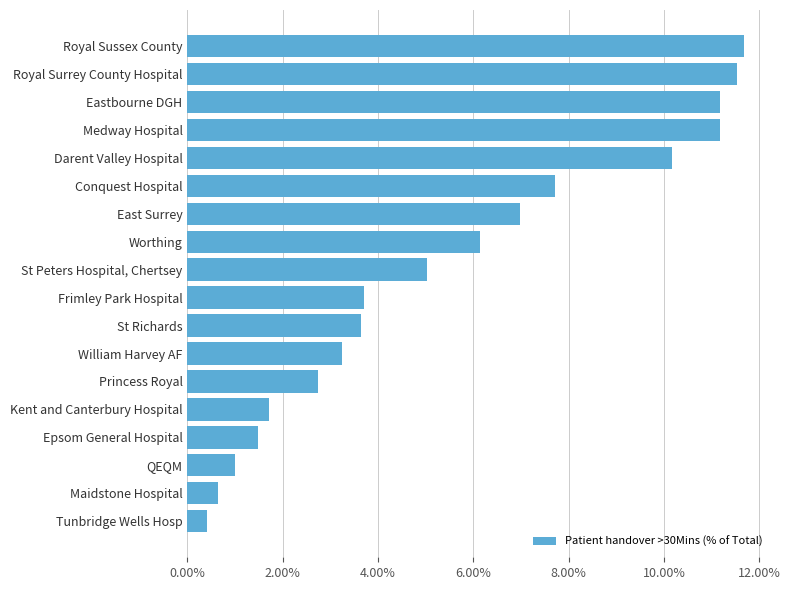

Are the bars horizontal?

Yes